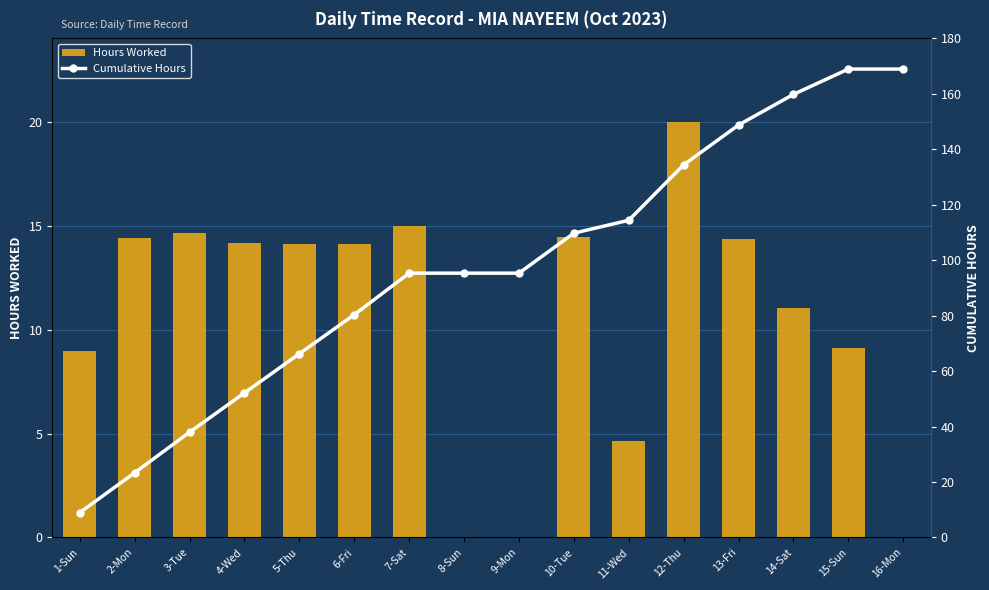

Rank the series by their maximum value, from highest to lowest.

Cumulative Hours, Hours Worked